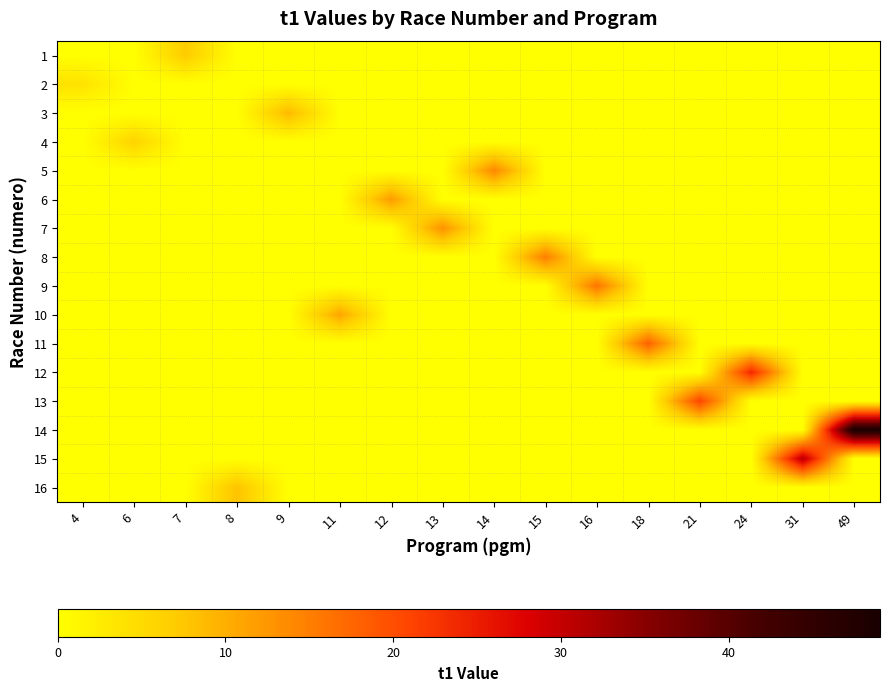

Reading right to left, transcribe all the data shown in this chart.

1: 49=0	31=0	24=0	21=0	18=0	16=0	15=0	14=0	13=0	12=0	11=0	9=0	8=0	7=7	6=0	4=0
2: 49=0	31=0	24=0	21=0	18=0	16=0	15=0	14=0	13=0	12=0	11=0	9=0	8=0	7=0	6=0	4=4
3: 49=0	31=0	24=0	21=0	18=0	16=0	15=0	14=0	13=0	12=0	11=0	9=9	8=0	7=0	6=0	4=0
4: 49=0	31=0	24=0	21=0	18=0	16=0	15=0	14=0	13=0	12=0	11=0	9=0	8=0	7=0	6=6	4=0
5: 49=0	31=0	24=0	21=0	18=0	16=0	15=0	14=14	13=0	12=0	11=0	9=0	8=0	7=0	6=0	4=0
6: 49=0	31=0	24=0	21=0	18=0	16=0	15=0	14=0	13=0	12=12	11=0	9=0	8=0	7=0	6=0	4=0
7: 49=0	31=0	24=0	21=0	18=0	16=0	15=0	14=0	13=13	12=0	11=0	9=0	8=0	7=0	6=0	4=0
8: 49=0	31=0	24=0	21=0	18=0	16=0	15=15	14=0	13=0	12=0	11=0	9=0	8=0	7=0	6=0	4=0
9: 49=0	31=0	24=0	21=0	18=0	16=16	15=0	14=0	13=0	12=0	11=0	9=0	8=0	7=0	6=0	4=0
10: 49=0	31=0	24=0	21=0	18=0	16=0	15=0	14=0	13=0	12=0	11=11	9=0	8=0	7=0	6=0	4=0
11: 49=0	31=0	24=0	21=0	18=18	16=0	15=0	14=0	13=0	12=0	11=0	9=0	8=0	7=0	6=0	4=0
12: 49=0	31=0	24=24	21=0	18=0	16=0	15=0	14=0	13=0	12=0	11=0	9=0	8=0	7=0	6=0	4=0
13: 49=0	31=0	24=0	21=21	18=0	16=0	15=0	14=0	13=0	12=0	11=0	9=0	8=0	7=0	6=0	4=0
14: 49=49	31=0	24=0	21=0	18=0	16=0	15=0	14=0	13=0	12=0	11=0	9=0	8=0	7=0	6=0	4=0
15: 49=0	31=31	24=0	21=0	18=0	16=0	15=0	14=0	13=0	12=0	11=0	9=0	8=0	7=0	6=0	4=0
16: 49=0	31=0	24=0	21=0	18=0	16=0	15=0	14=0	13=0	12=0	11=0	9=0	8=8	7=0	6=0	4=0